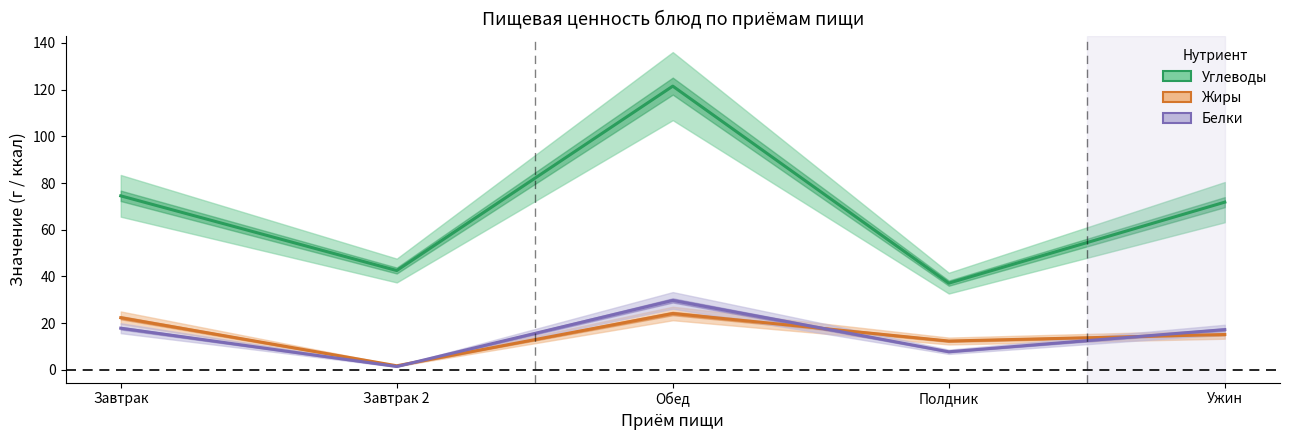

Between which two adjacent categories do Жиры and Белки first intersect?

Завтрак 2 and Обед